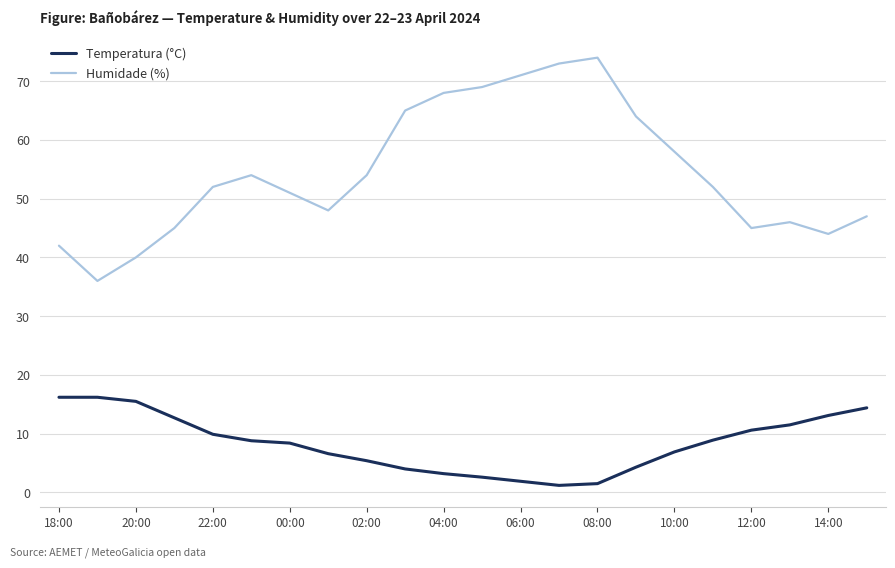

What is the sum of all Temperatura (°C) values?

183.8